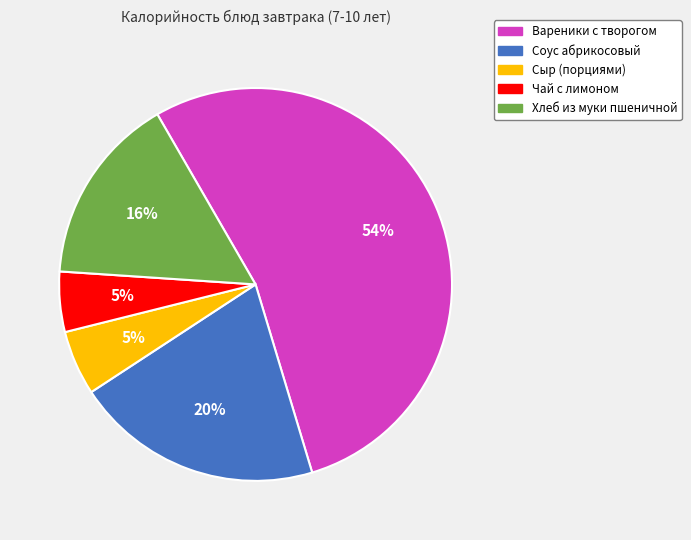

To the nearest percent, what is the difference between the largest and smallest slice percentages?

49%